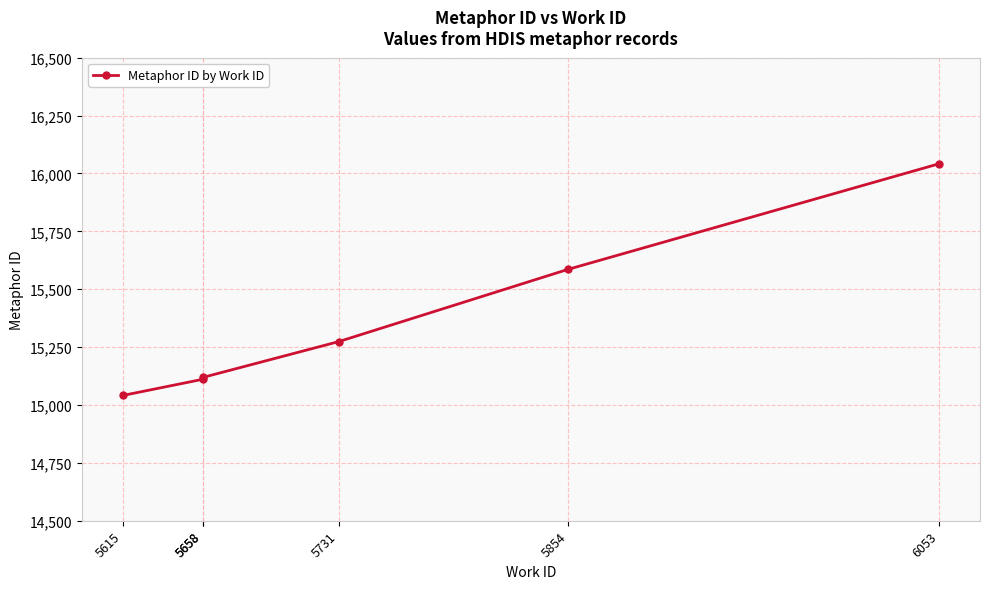

What is the difference between the values at 5854 and 6053?

456